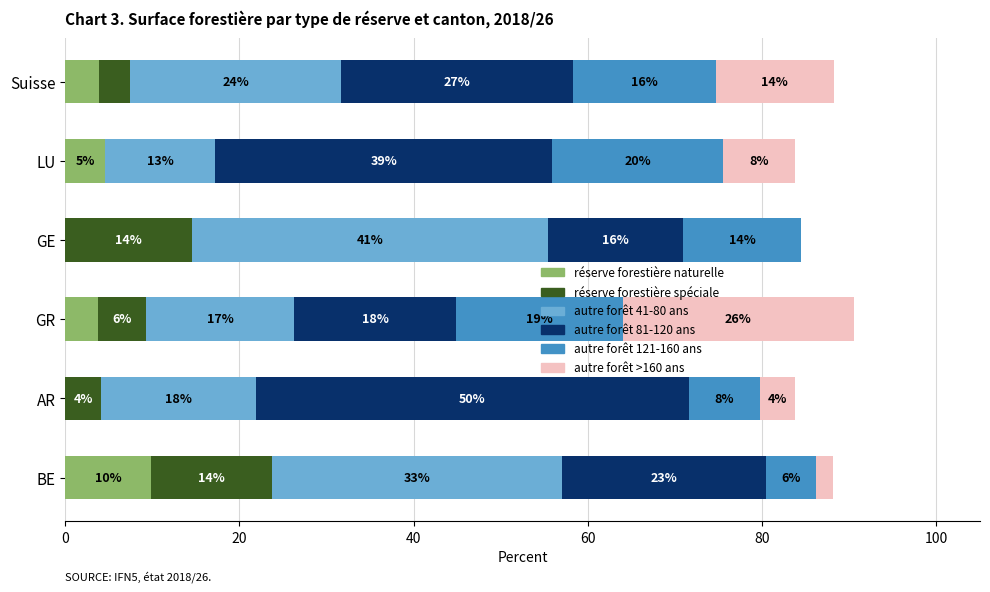

What is the difference between the maximum and minimum values in the autre forêt 121-160 ans series?

13.8